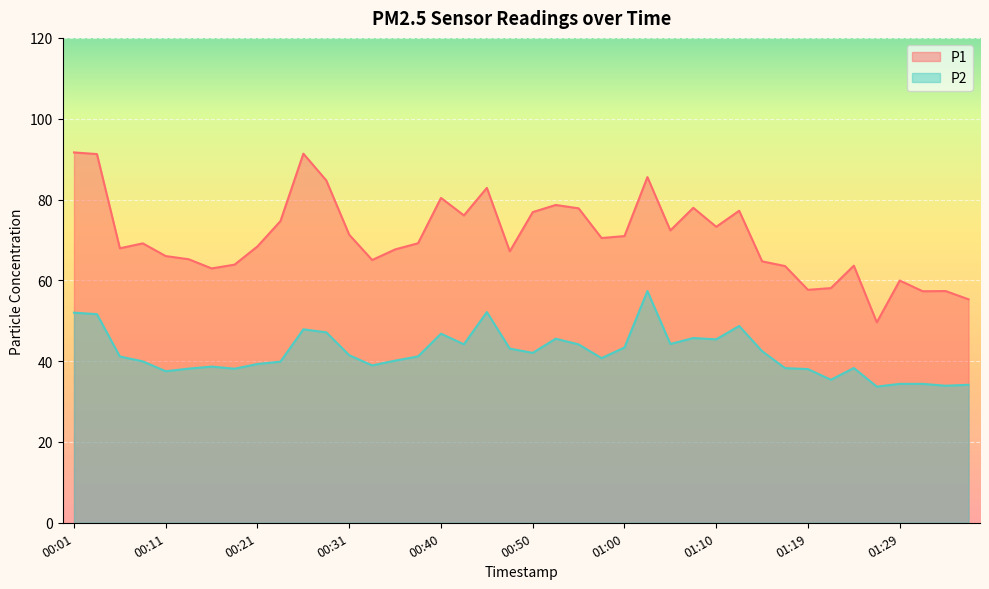

In P2, how many points are higher than both neighbors (excluding endpoints)?

9